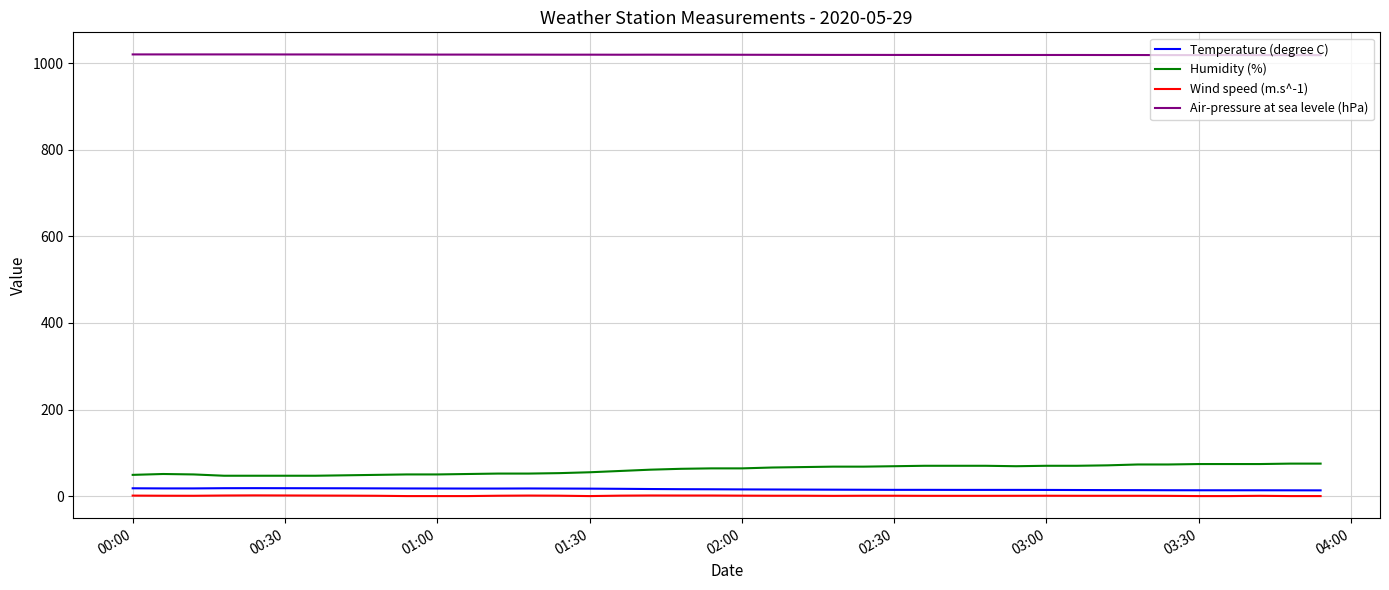

True or false: Temperature (degree C) and Wind speed (m.s^-1) intersect in this chart.

False